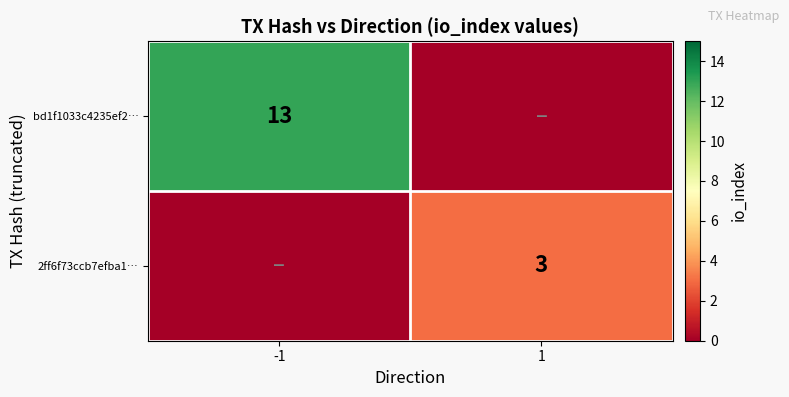

Is the value of bd1f1033c4235ef2… at -1 greater than the value of 2ff6f73ccb7efba1… at 1?

Yes